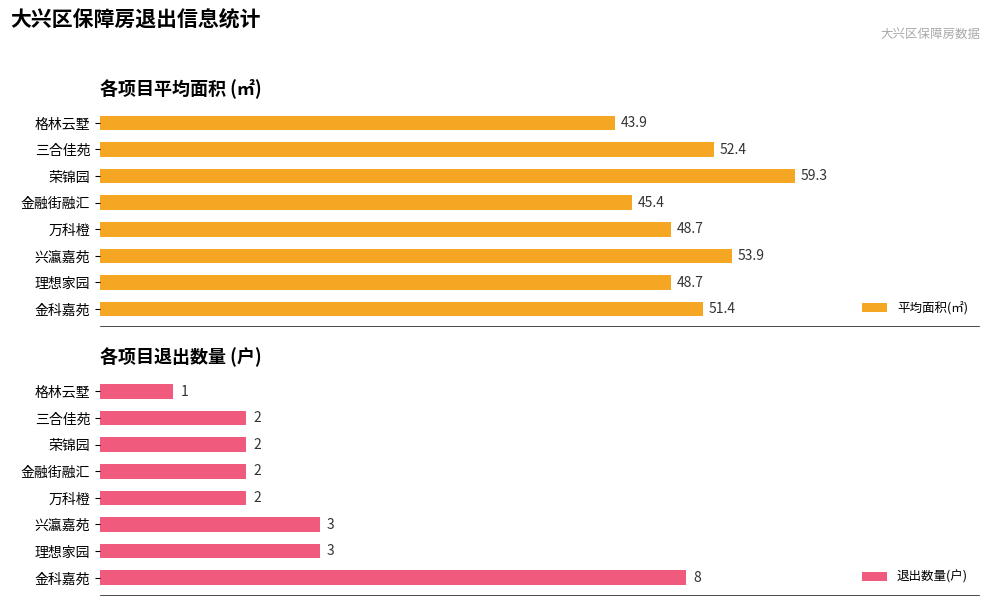

What is the difference between the maximum and minimum values in the 平均面积(㎡) series?

15.4